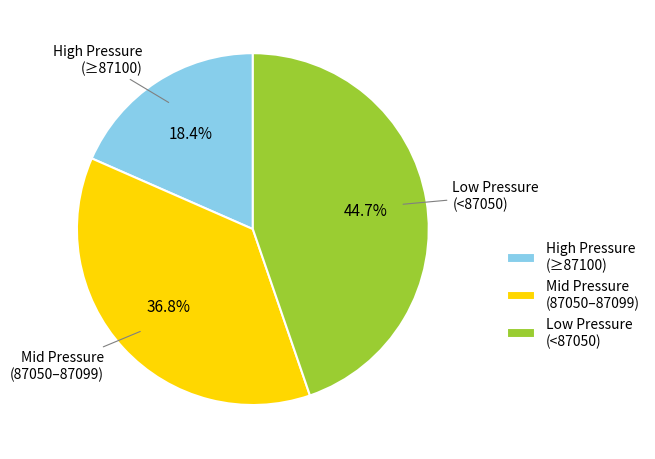

How many slices are in this pie chart?

3